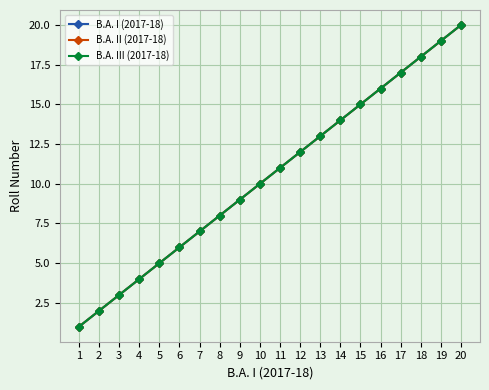

At which category is the sum across all series the highest?

20